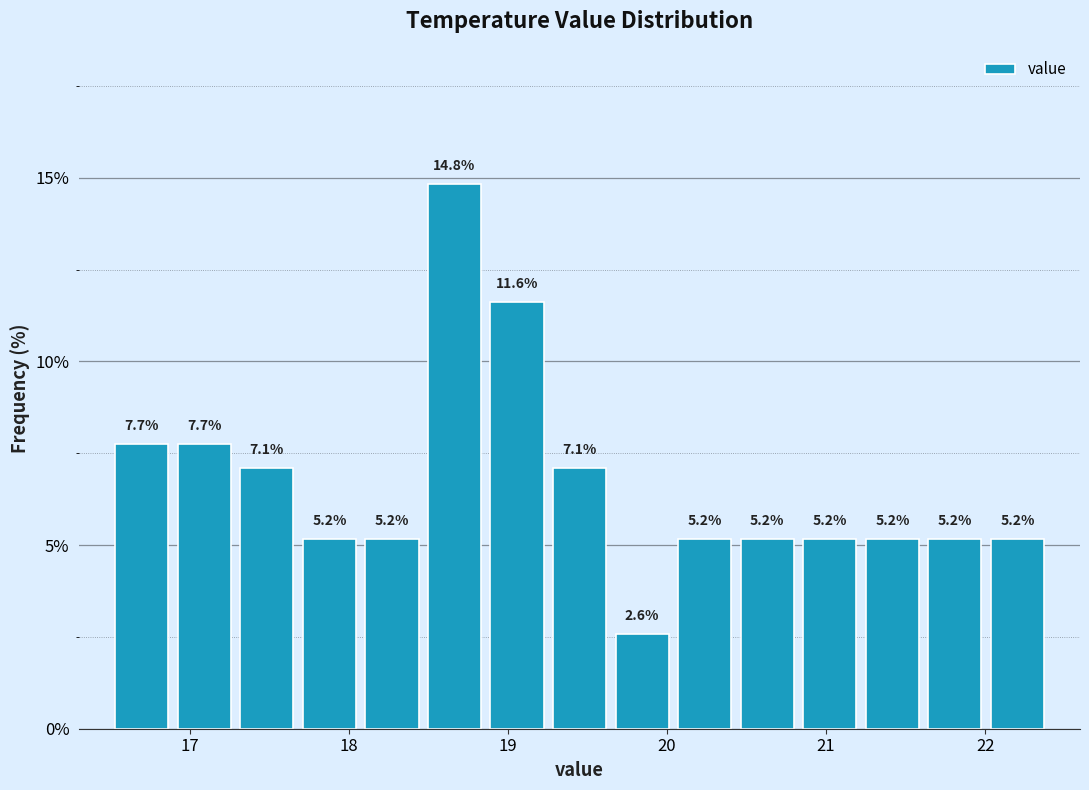

Read against the x-axis, roughly where is the centre of the tallest bar?

18.7